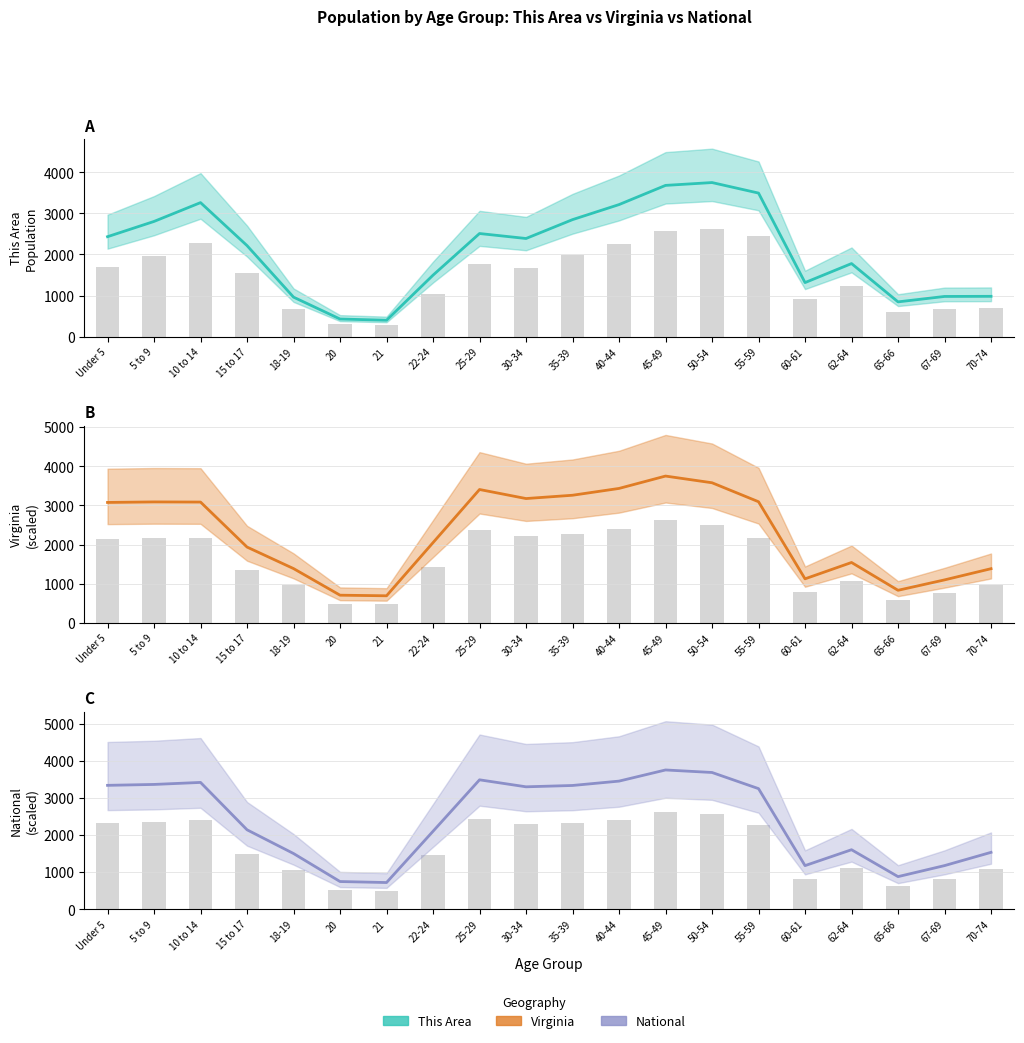

Is the value of National at 15 to 17 greater than the value of Virginia at Under 5?

No